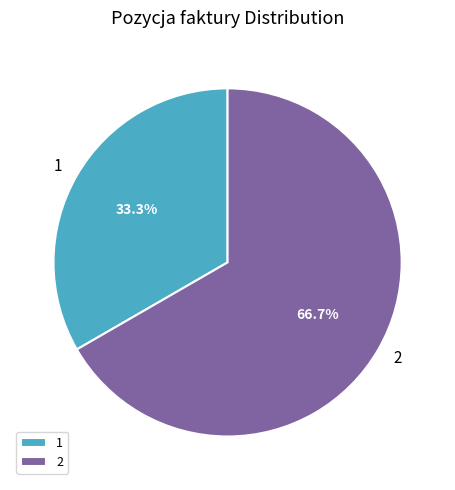

What is the majority slice?

2